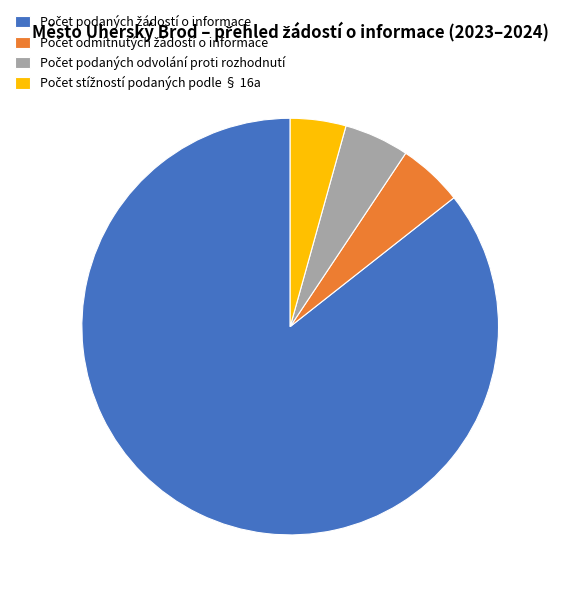

Is there any slice that represents more than half of the pie?

Yes